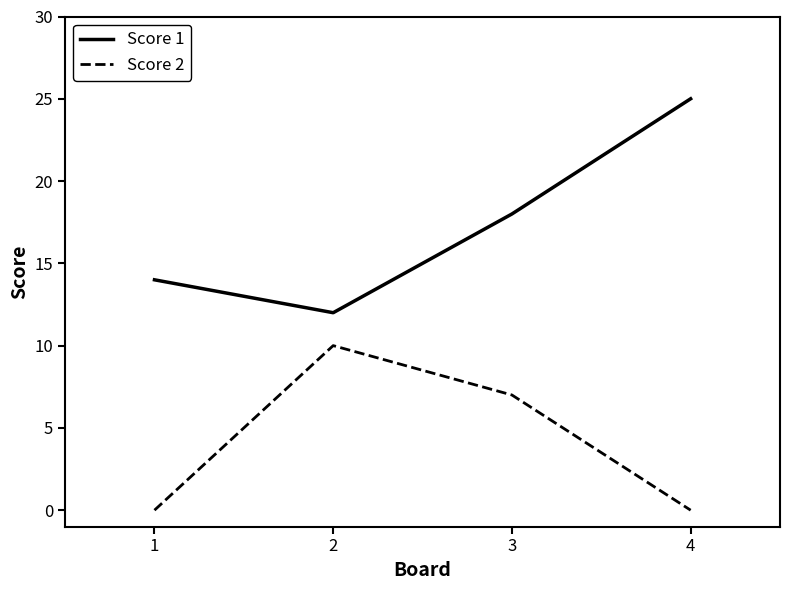

Where is Score 1 nearest to the value 18?

3